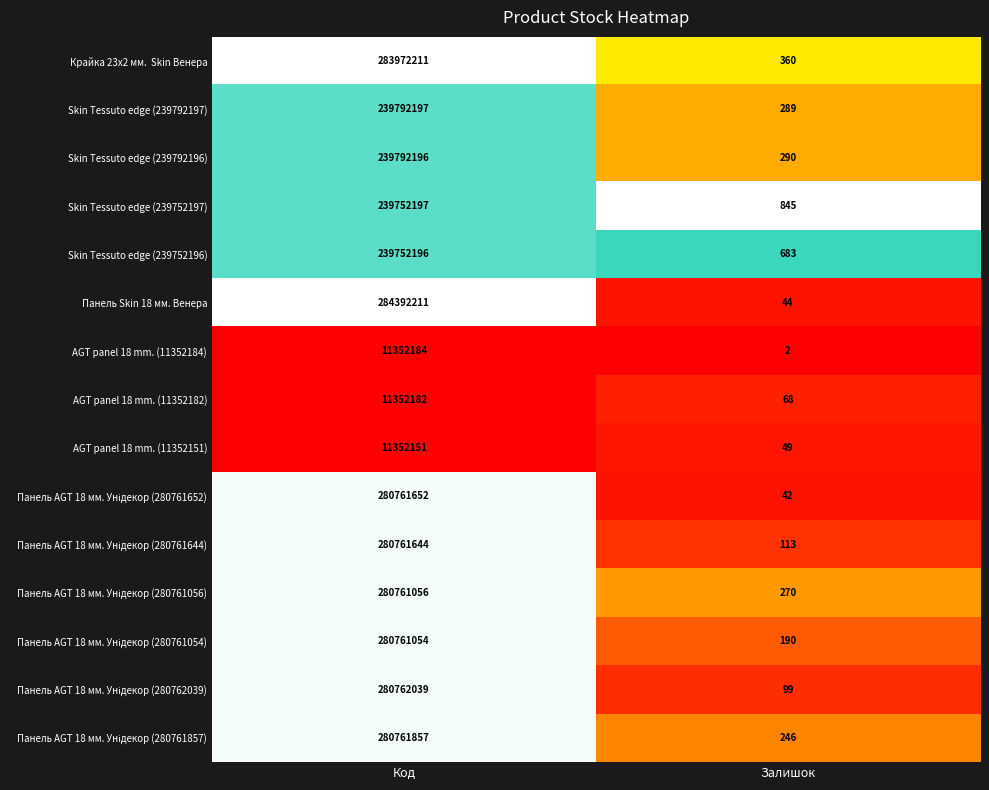

At which category is the sum across all series the highest?

Код